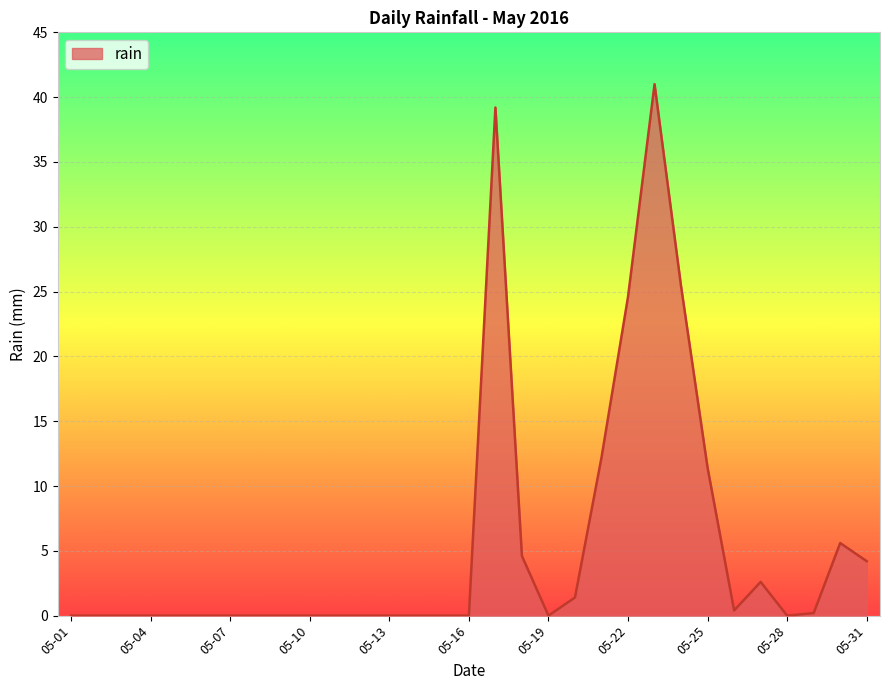

What is the maximum value shown in the chart?

41.0